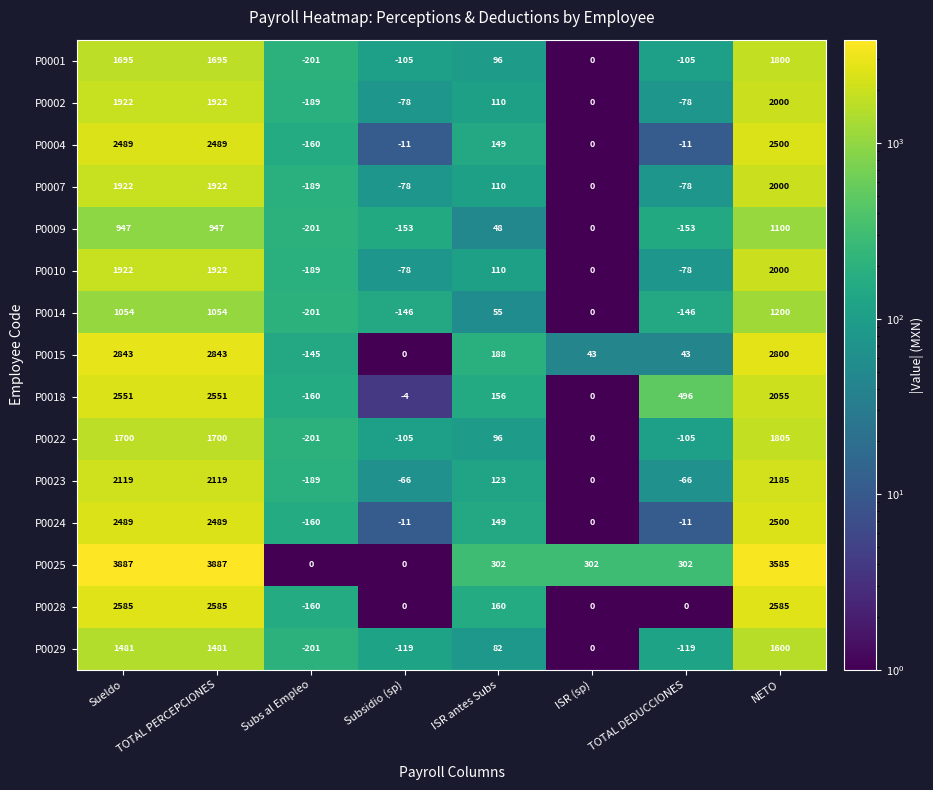

The P0001 series shows 48 at ISR antes Subs. True or false?

False